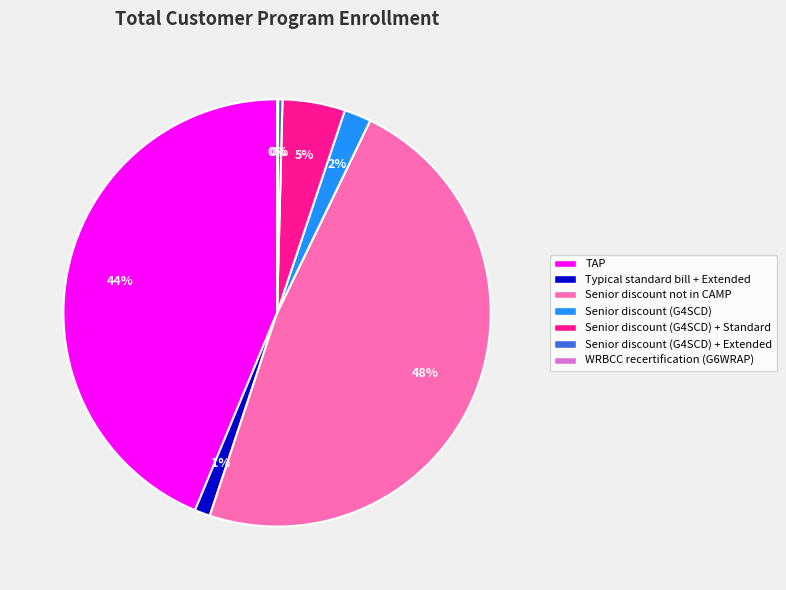

Is it true that Senior discount not in CAMP is 48% of the pie?

True